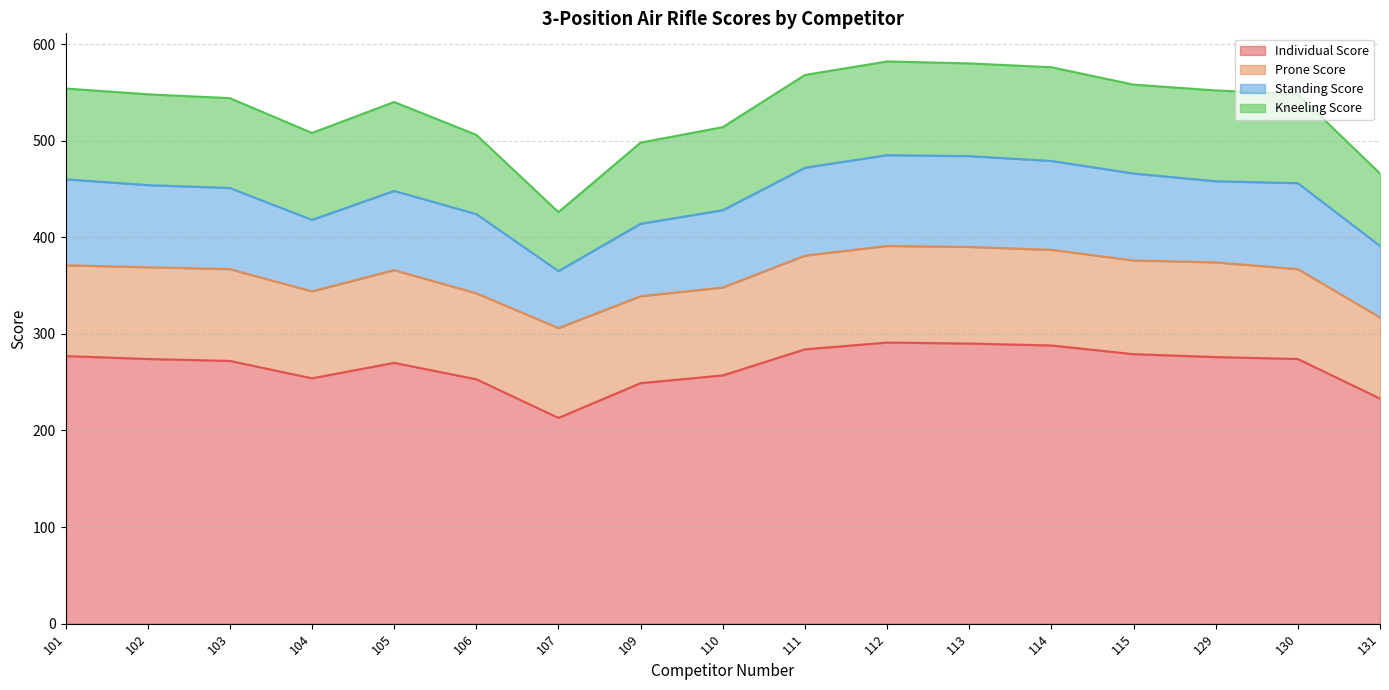

True or false: Kneeling Score and Individual Score intersect in this chart.

False